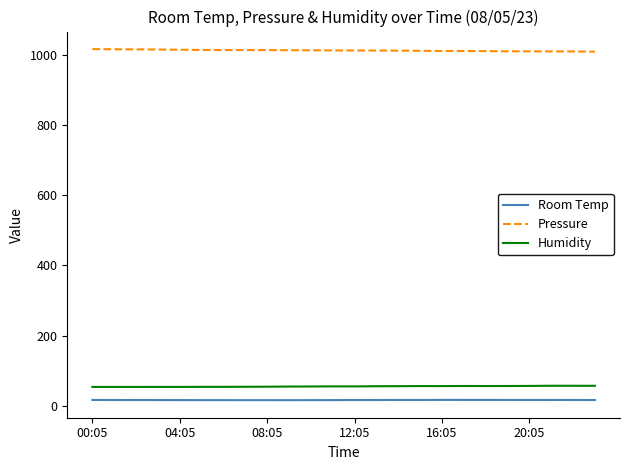

How many categories are shown in the chart?

24